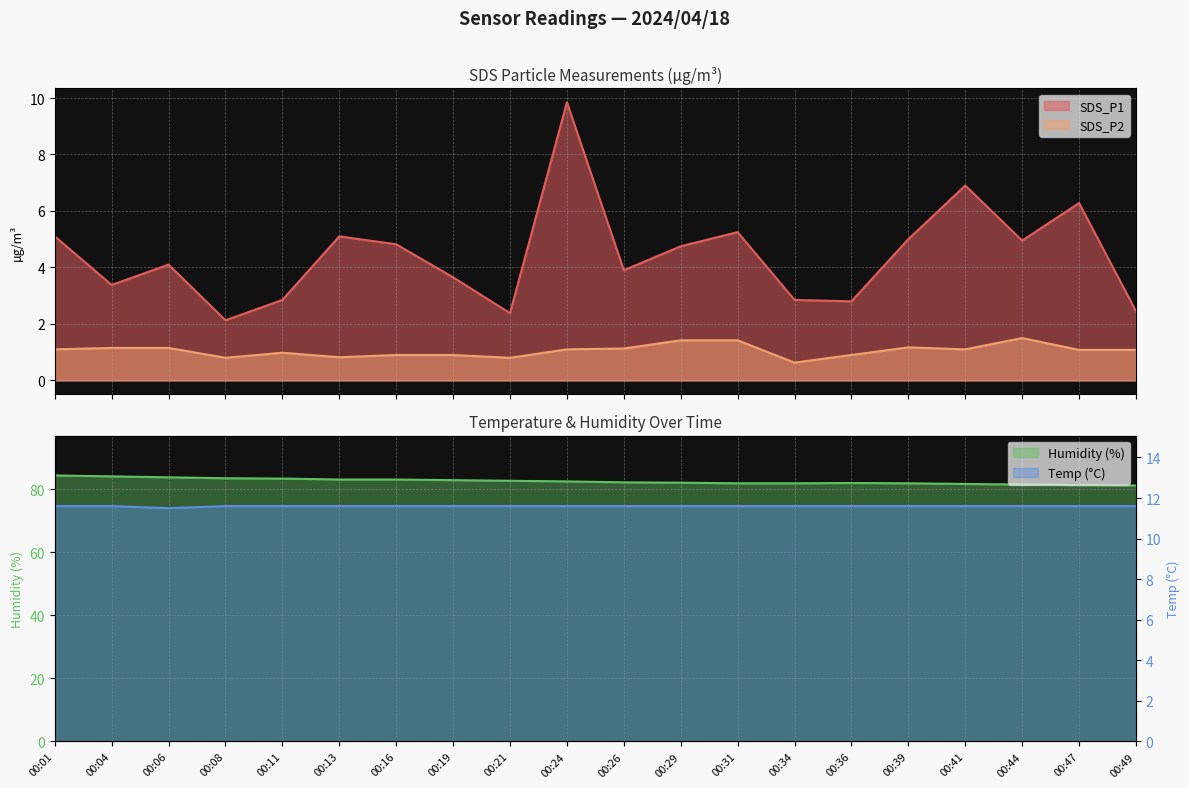

What is the maximum value shown in the chart?

84.4